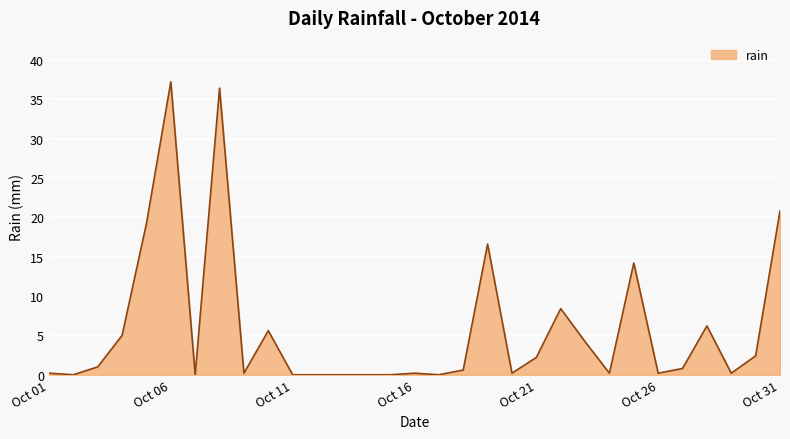

Reading left to right, transcribe all the data shown in this chart.

0.2	0.0	1.0	5.0	19.2	37.2	0.0	36.4	0.2	5.6	0.0	0.0	0.0	0.0	0.0	0.2	0.0	0.6	16.6	0.2	2.2	8.4	4.2	0.2	14.2	0.2	0.8	6.2	0.2	2.4	20.8